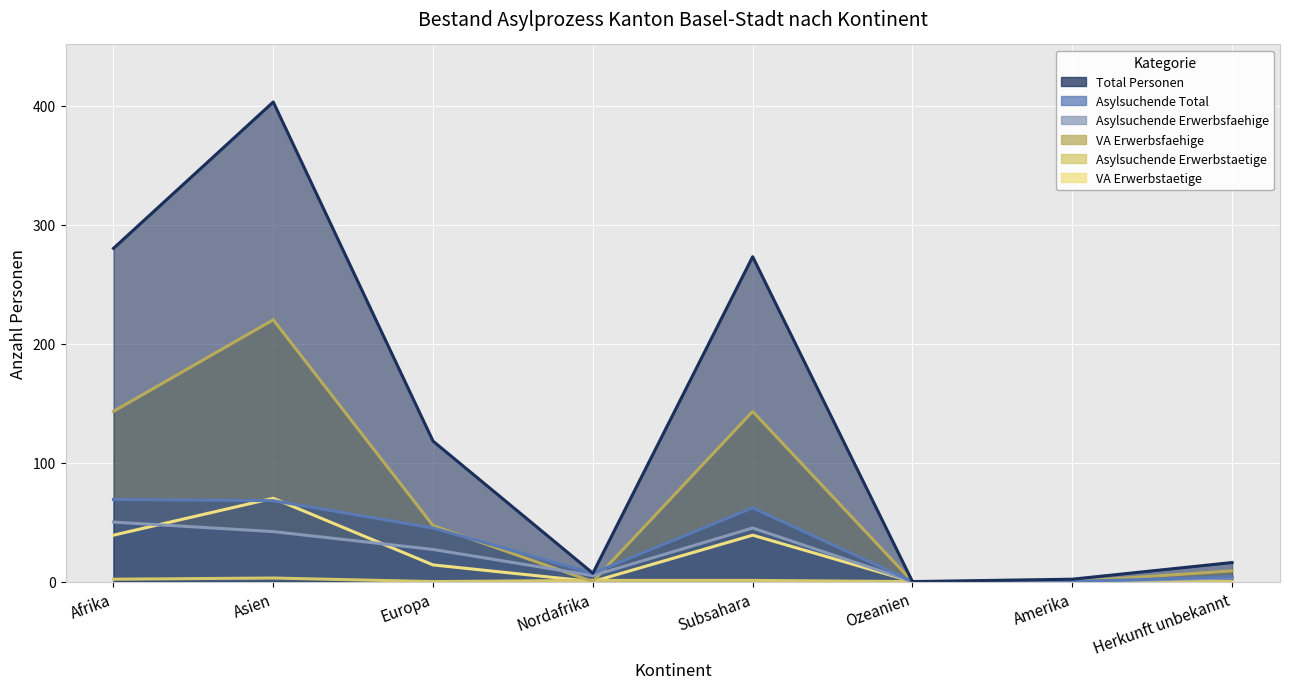

How many interior local peaks does the VA Erwerbstaetige series have?

2